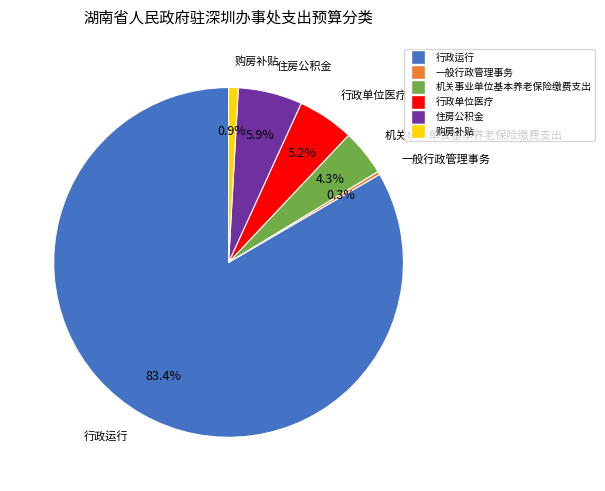

To the nearest percent, what is the average slice percentage?

17%